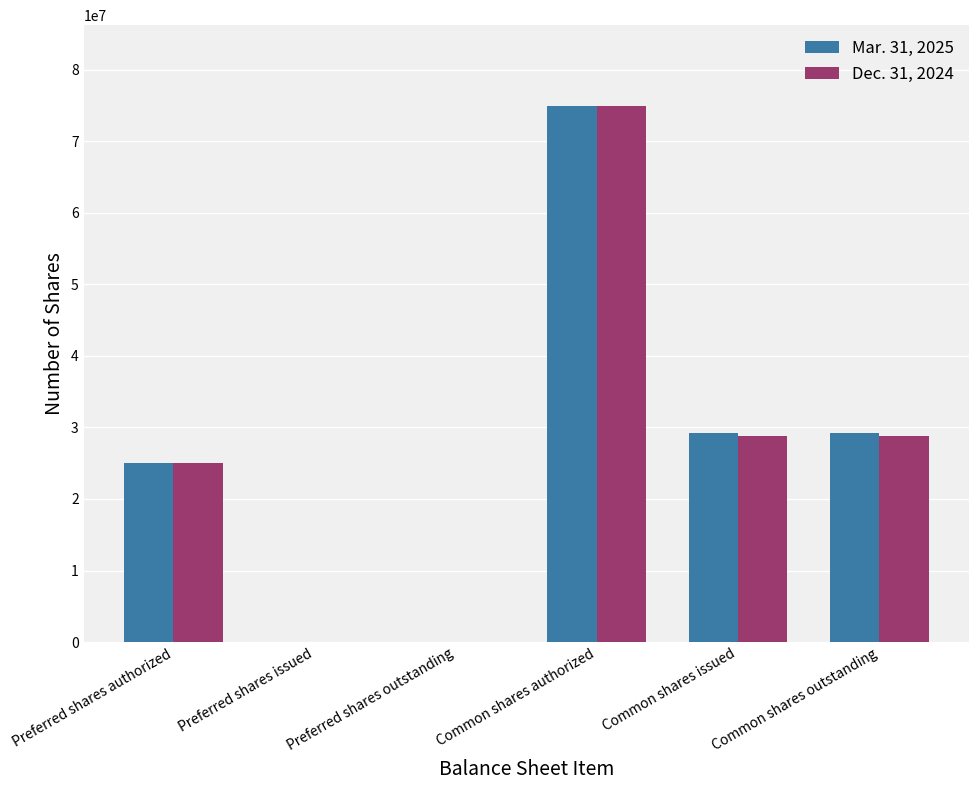

How many groups of bars are there?

6